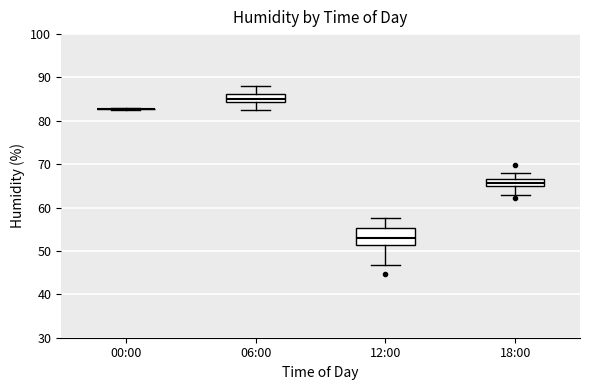

Comparing the boxes themselves (not the whiskers), which one is the tallest?

12:00